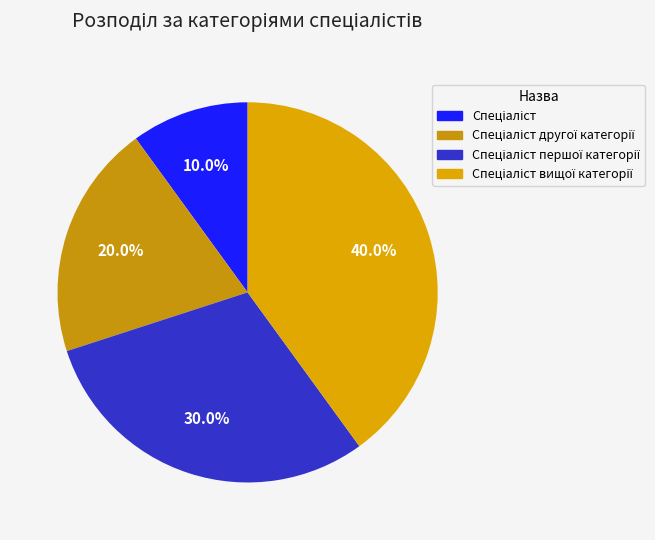

To the nearest percent, what is the average slice percentage?

25%